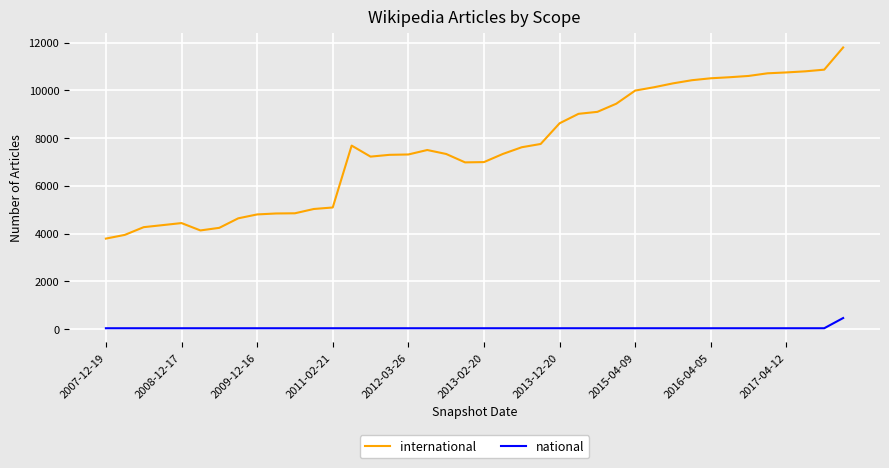

True or false: national and international intersect in this chart.

False